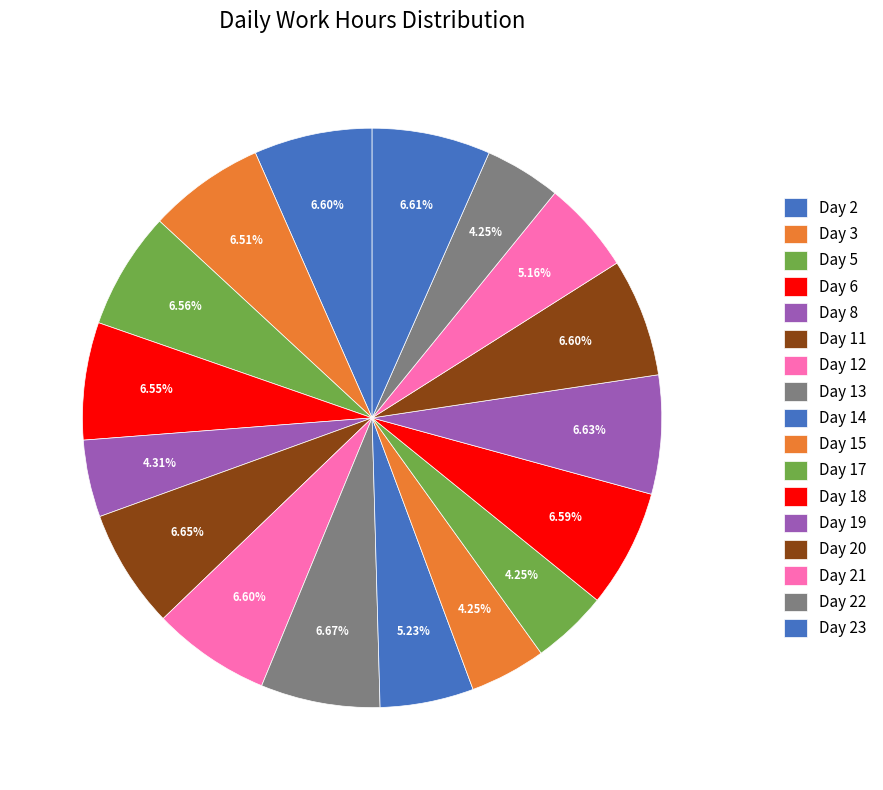

True or false: Day 12 accounts for 16% of the total.

False